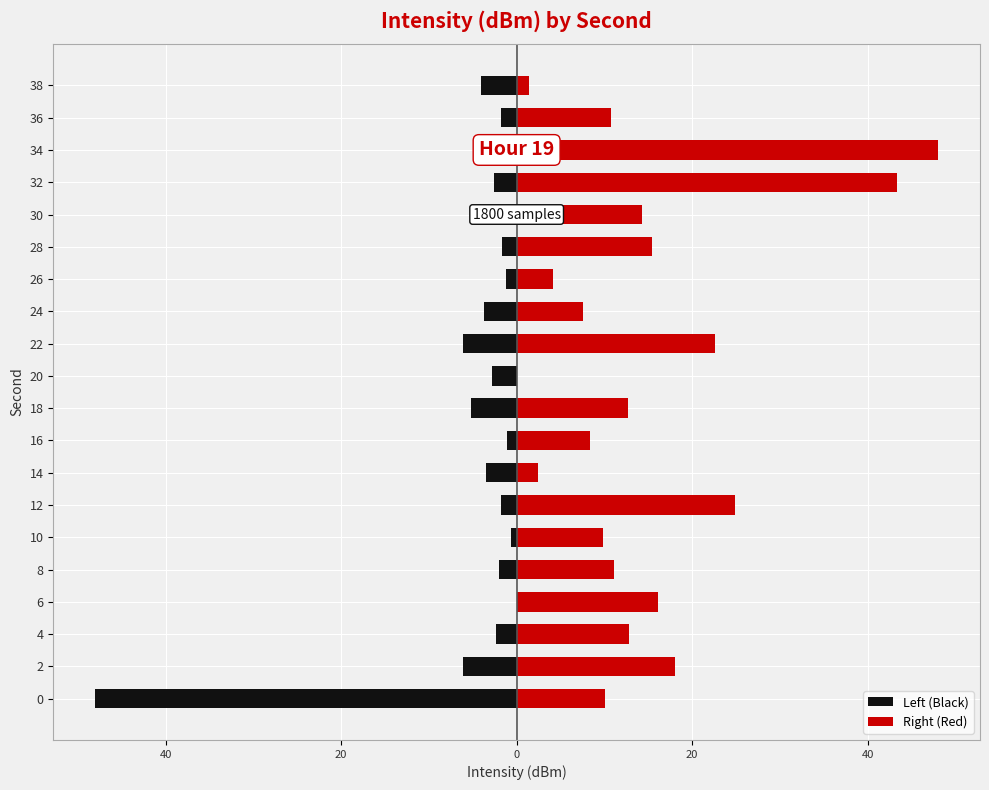

What are all the series names shown in the legend?

Left (Black), Right (Red)